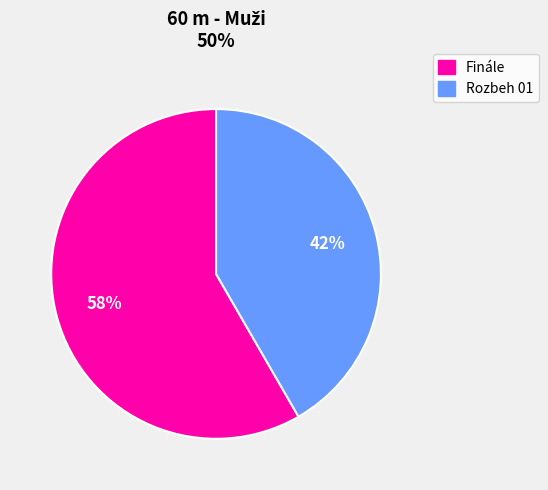

Do Rozbeh 01 and Finále together represent more than half of the pie?

Yes